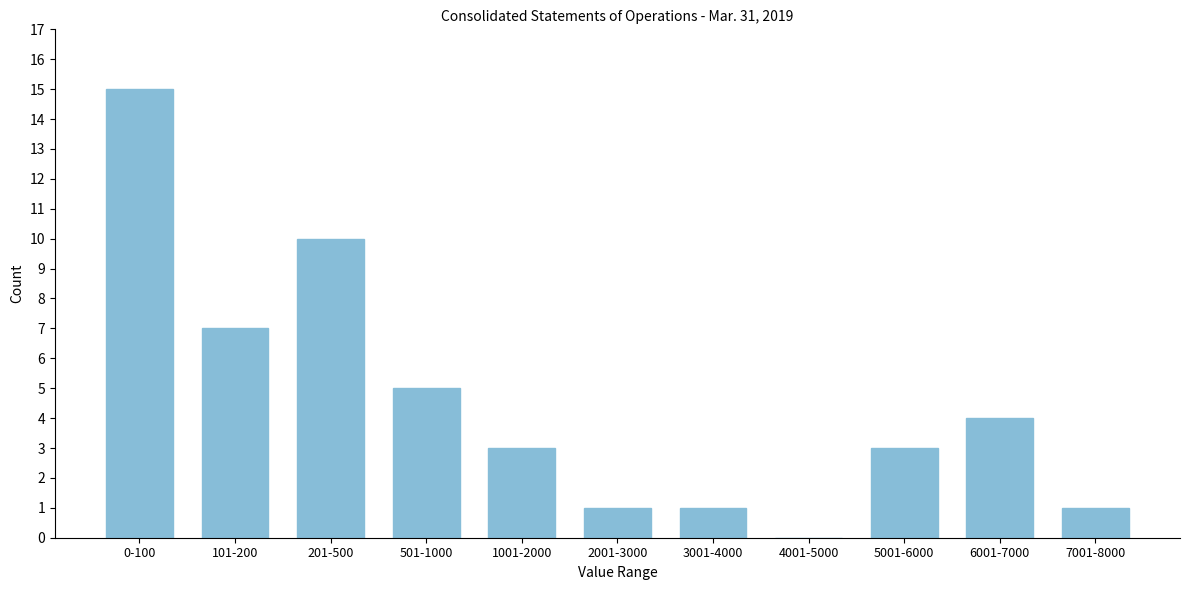

Reading left to right, list all the values displayed in this chart.

0-100=15	101-200=7	201-500=10	501-1000=5	1001-2000=3	2001-3000=1	3001-4000=1	4001-5000=0	5001-6000=3	6001-7000=4	7001-8000=1